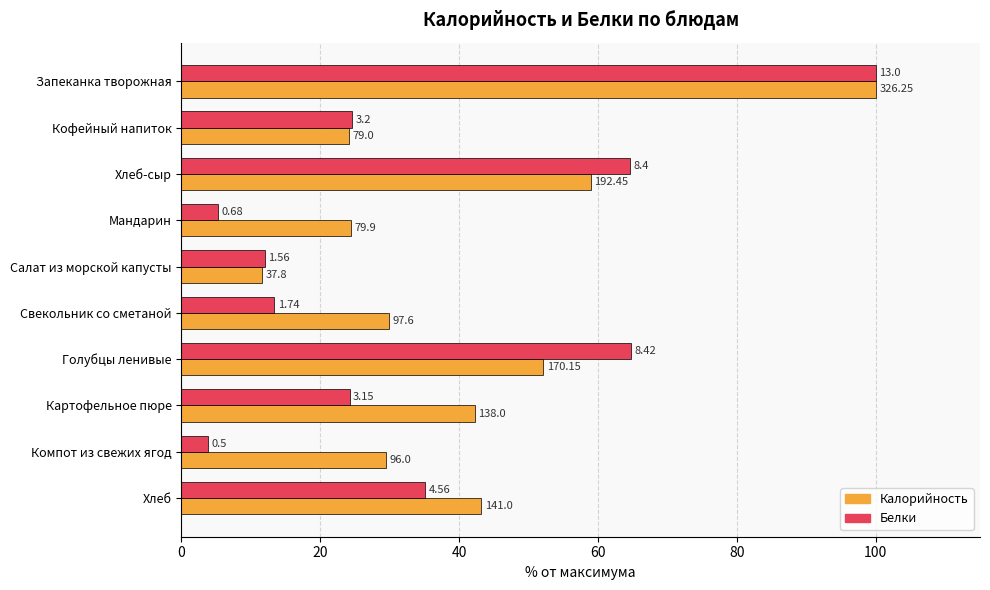

What are all the series names shown in the legend?

Калорийность, Белки